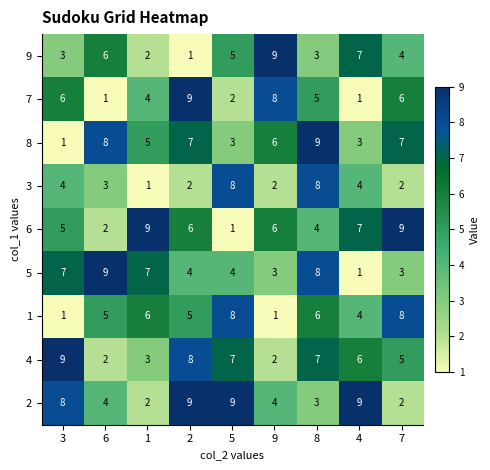

What is the spread (max minus min) of values at 1?

8